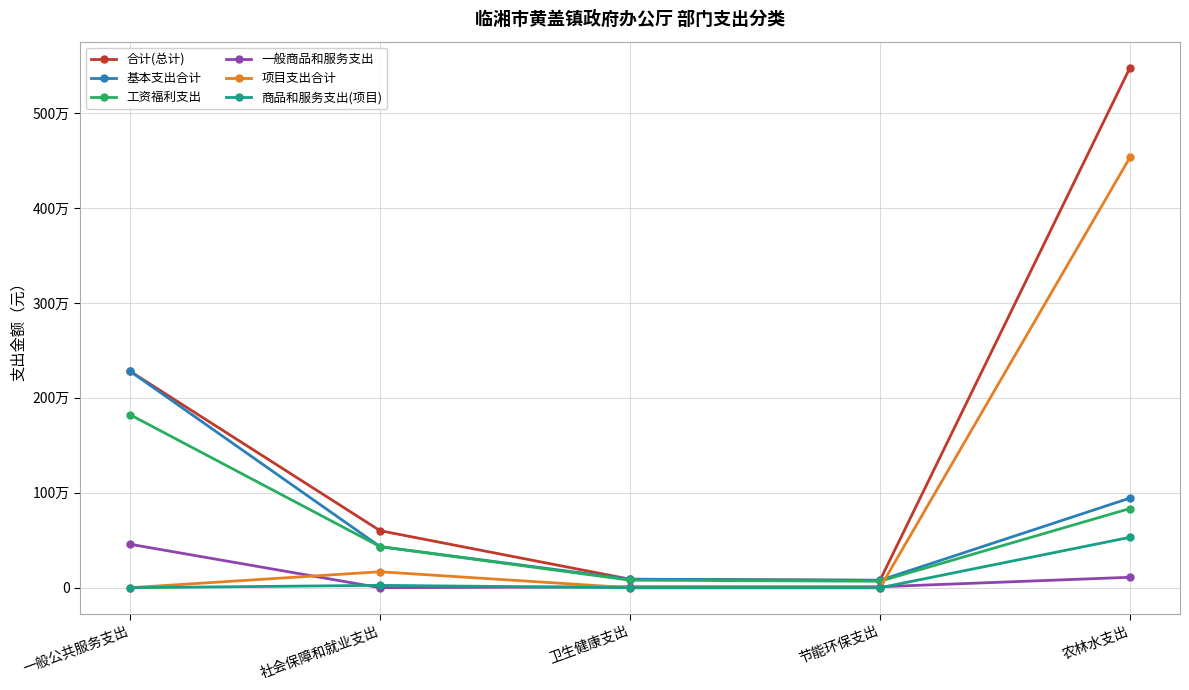

True or false: 商品和服务支出(项目) and 基本支出合计 cross at least once.

False